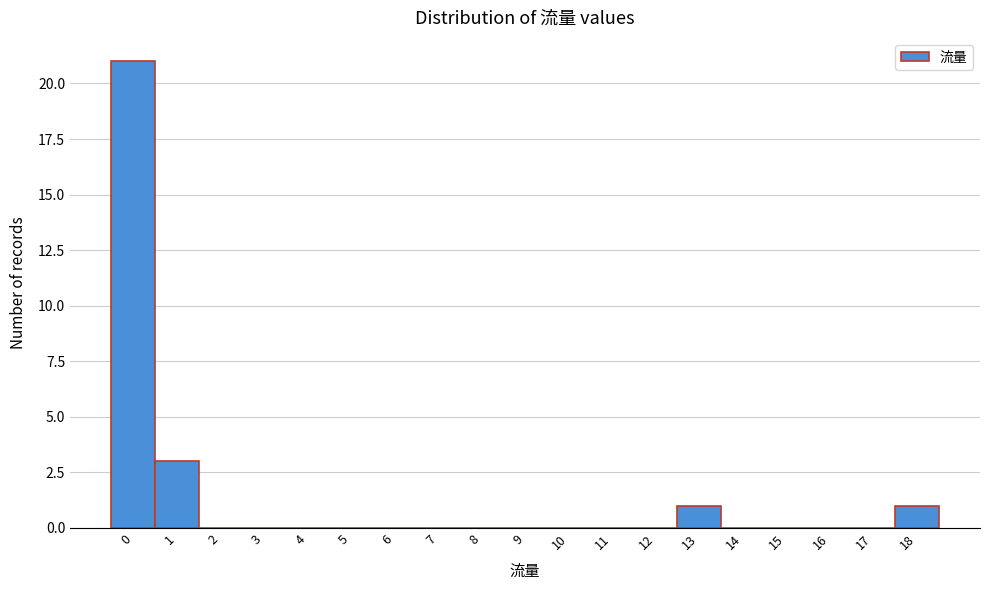

Reading right to left, extract all data points from this chart.

18=1	17=0	16=0	15=0	14=0	13=1	12=0	11=0	10=0	9=0	8=0	7=0	6=0	5=0	4=0	3=0	2=0	1=3	0=21